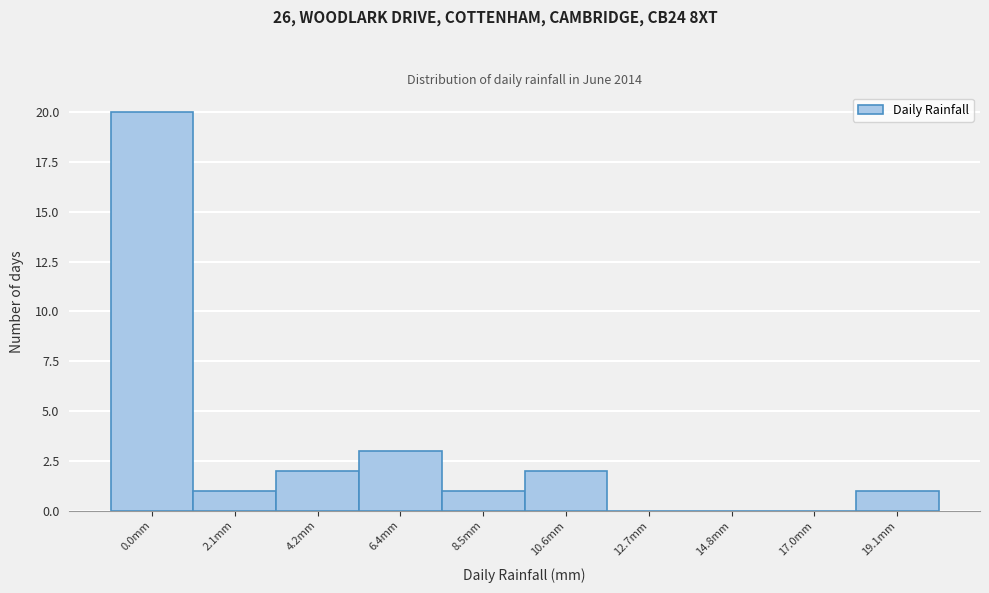

Reading left to right, what are all the values shown in this chart?

0.0mm=20	2.1mm=1	4.2mm=2	6.4mm=3	8.5mm=1	10.6mm=2	12.7mm=0	14.8mm=0	17.0mm=0	19.1mm=1